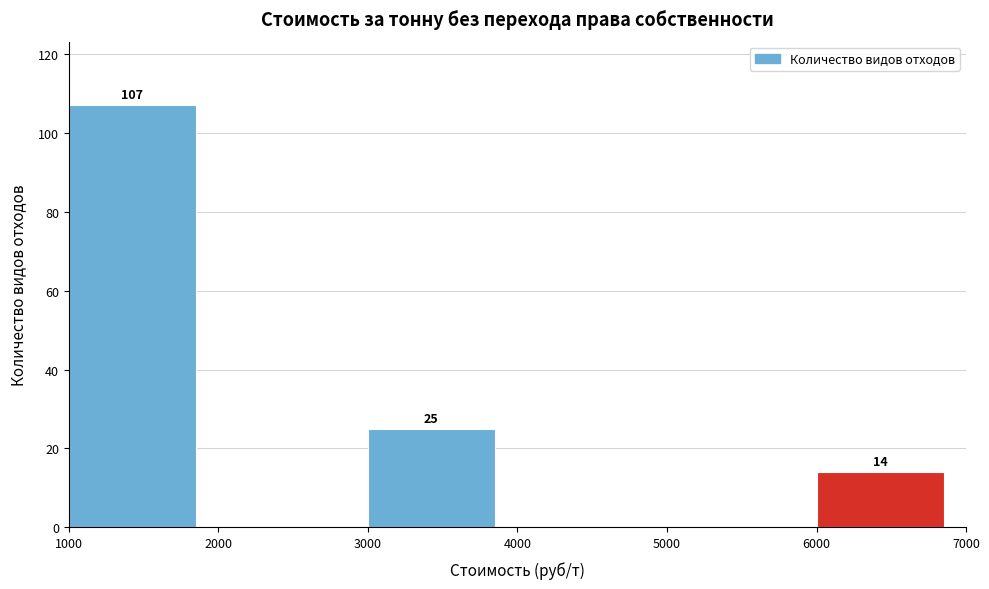

Over which range of the x-axis is the bar tallest?

1000 to 2000